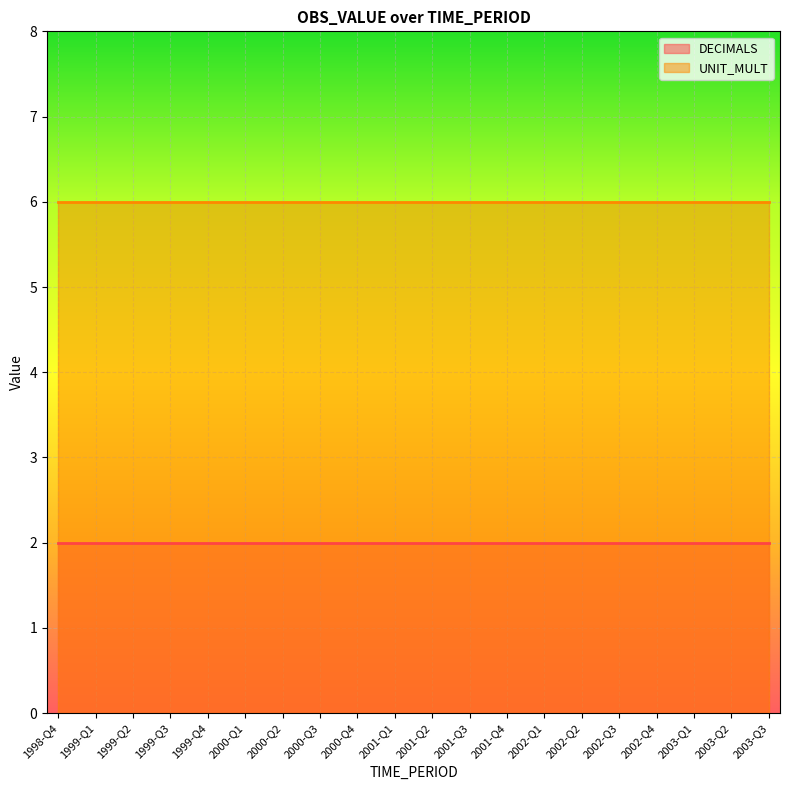

What is the spread (max minus min) of values at 2002-Q4?

4